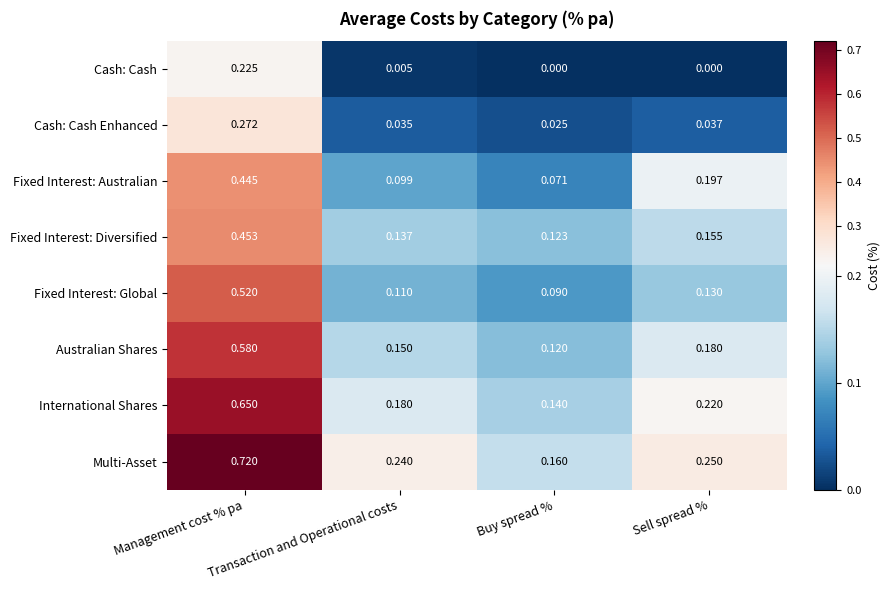

List the series in order of their peak value, highest first.

Multi-Asset, International Shares, Australian Shares, Fixed Interest: Global, Fixed Interest: Diversified, Fixed Interest: Australian, Cash: Cash Enhanced, Cash: Cash